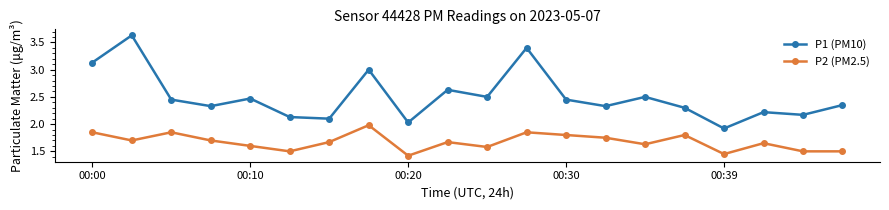

What is the sum of all P1 (PM10) values?

50.0